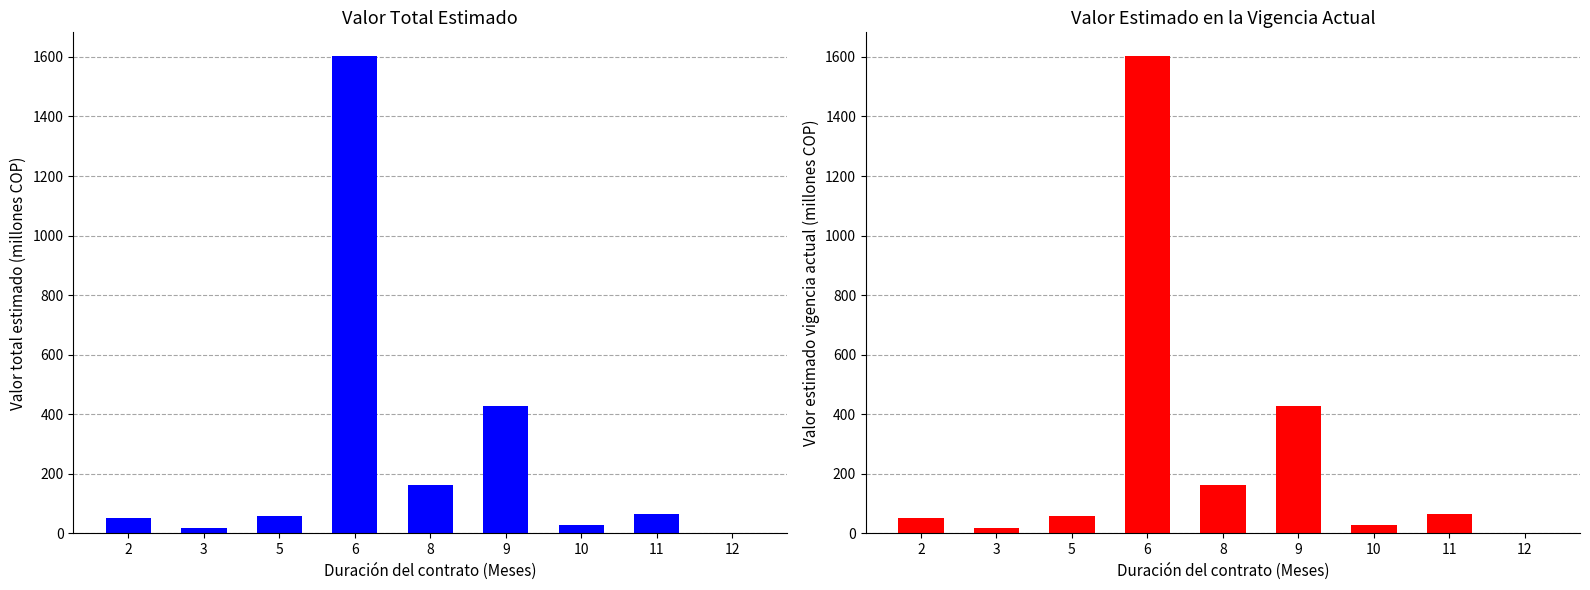

At which label does Valor estimado en la vigencia actual first exceed 57?

5